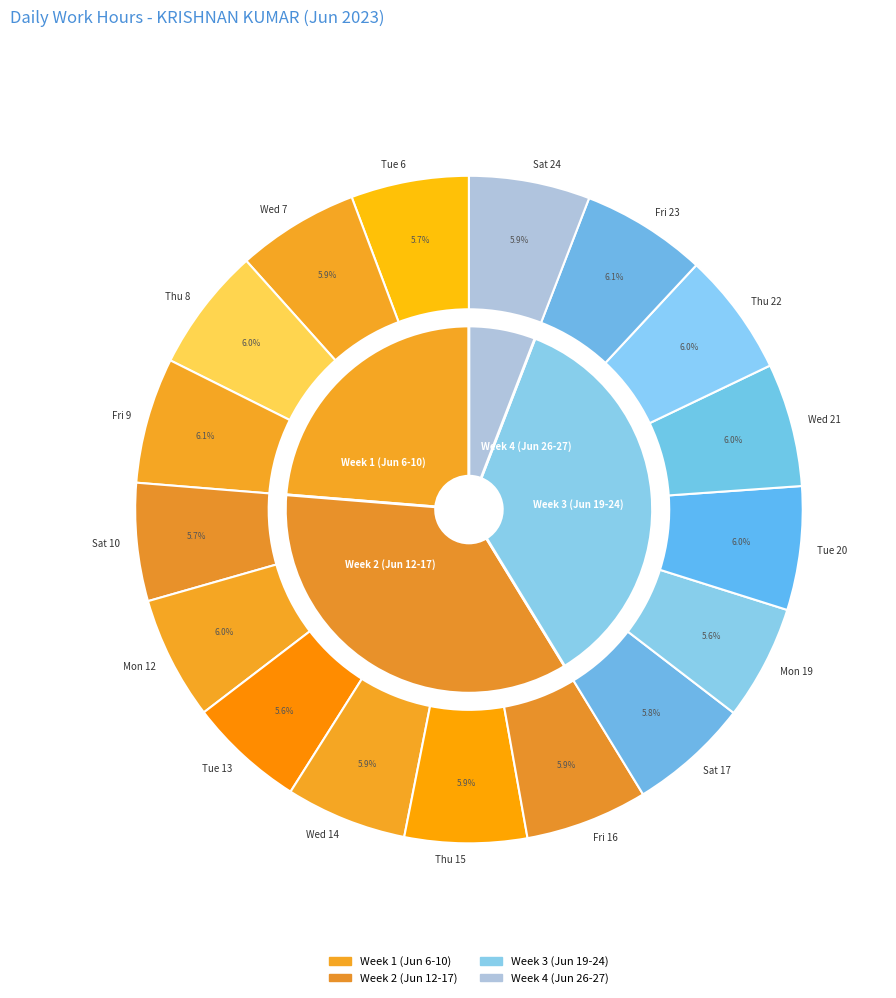

Is there a majority slice in this chart?

No